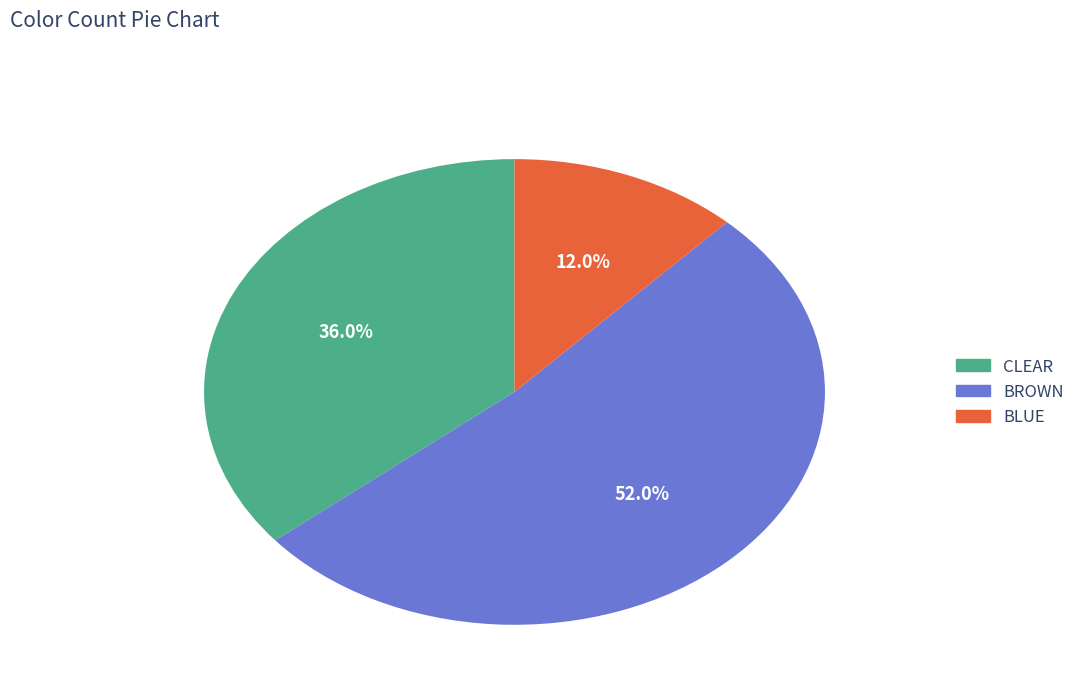

Does any single category account for the majority?

Yes